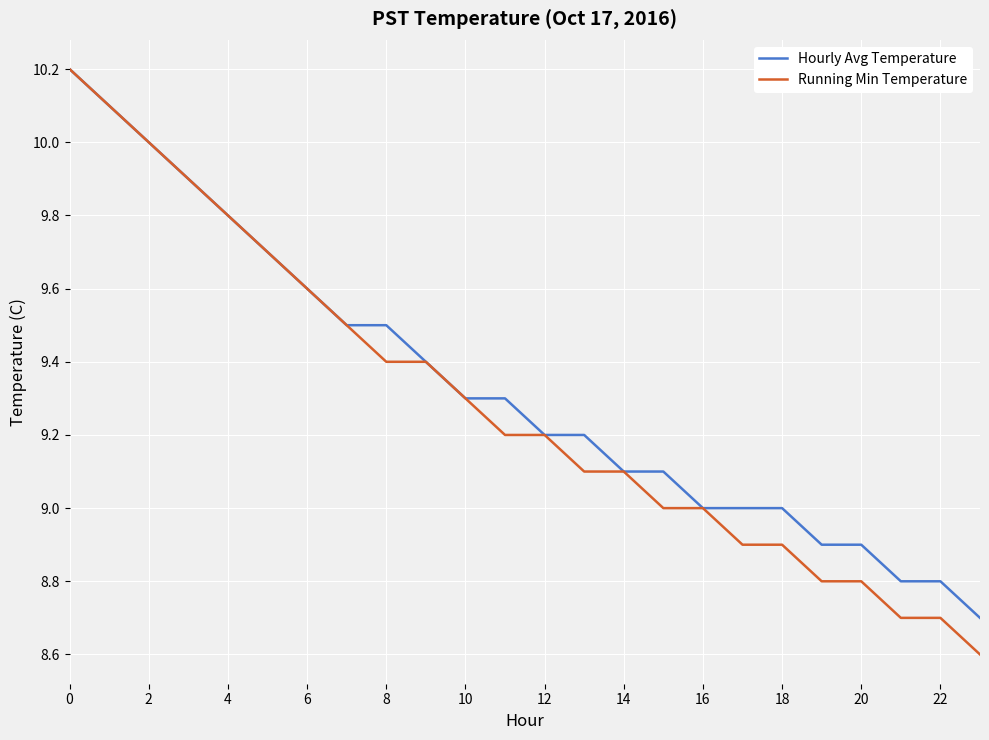

What is the minimum value shown in the chart?

8.6